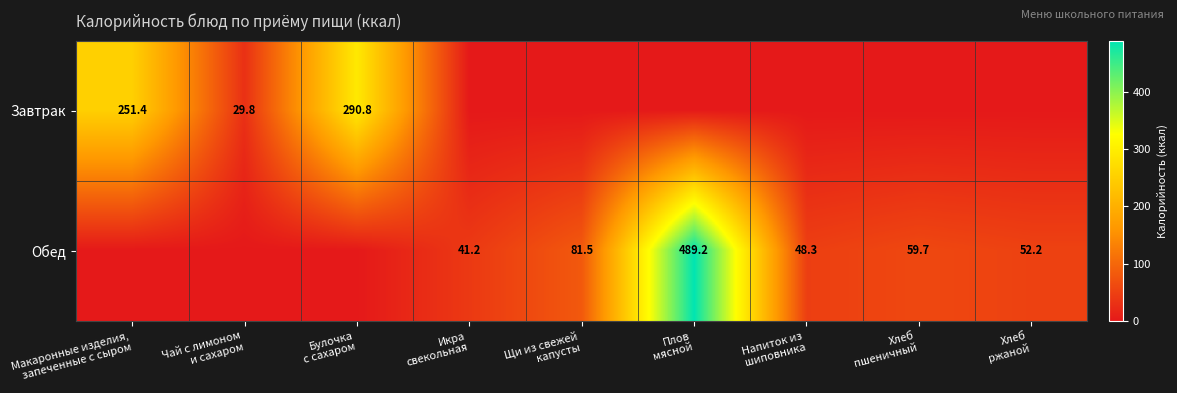

At which label does Завтрак reach its peak?

Булочка с сахаром